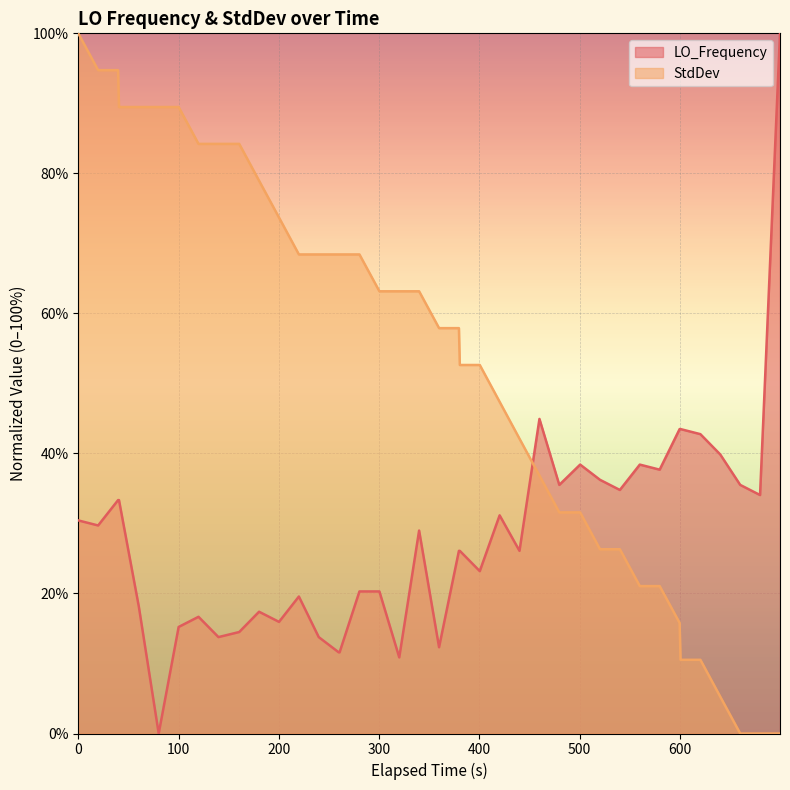

Which series has the largest total across all categories?

StdDev